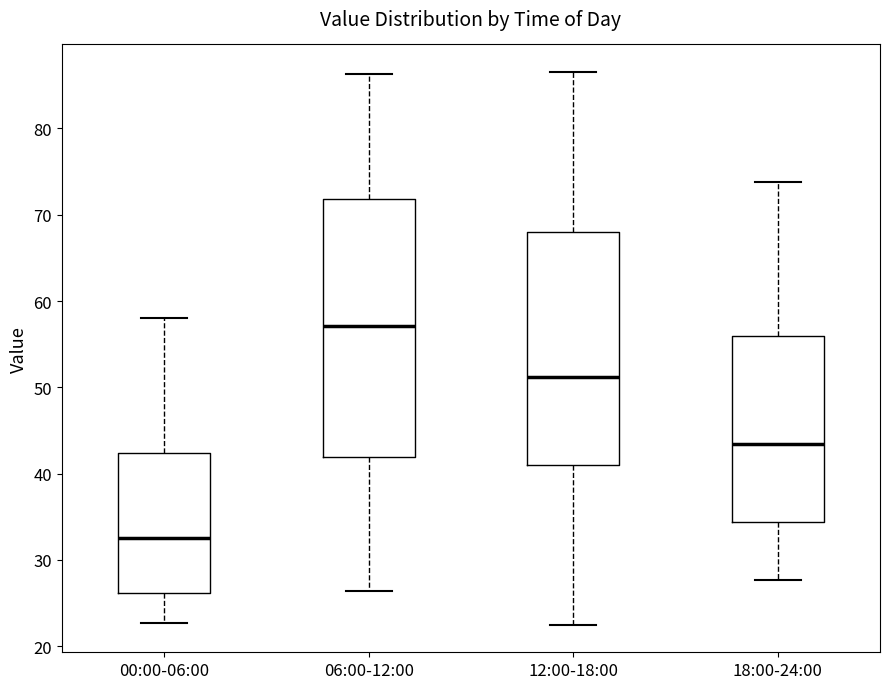

Where is the upper edge of the box for 06:00-12:00 on the y-axis? The values are not printed on the chart, so give them approximately, as read against the axis.

72